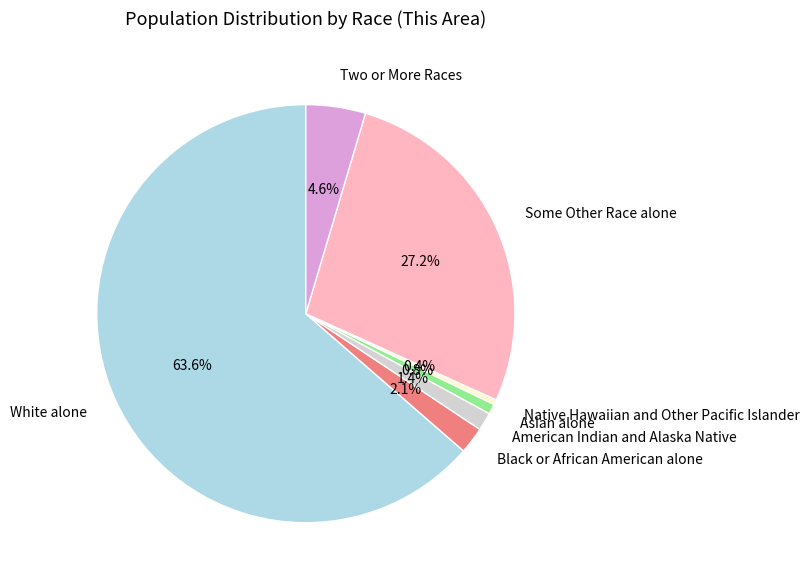

Is it true that White alone is 64% of the pie?

True